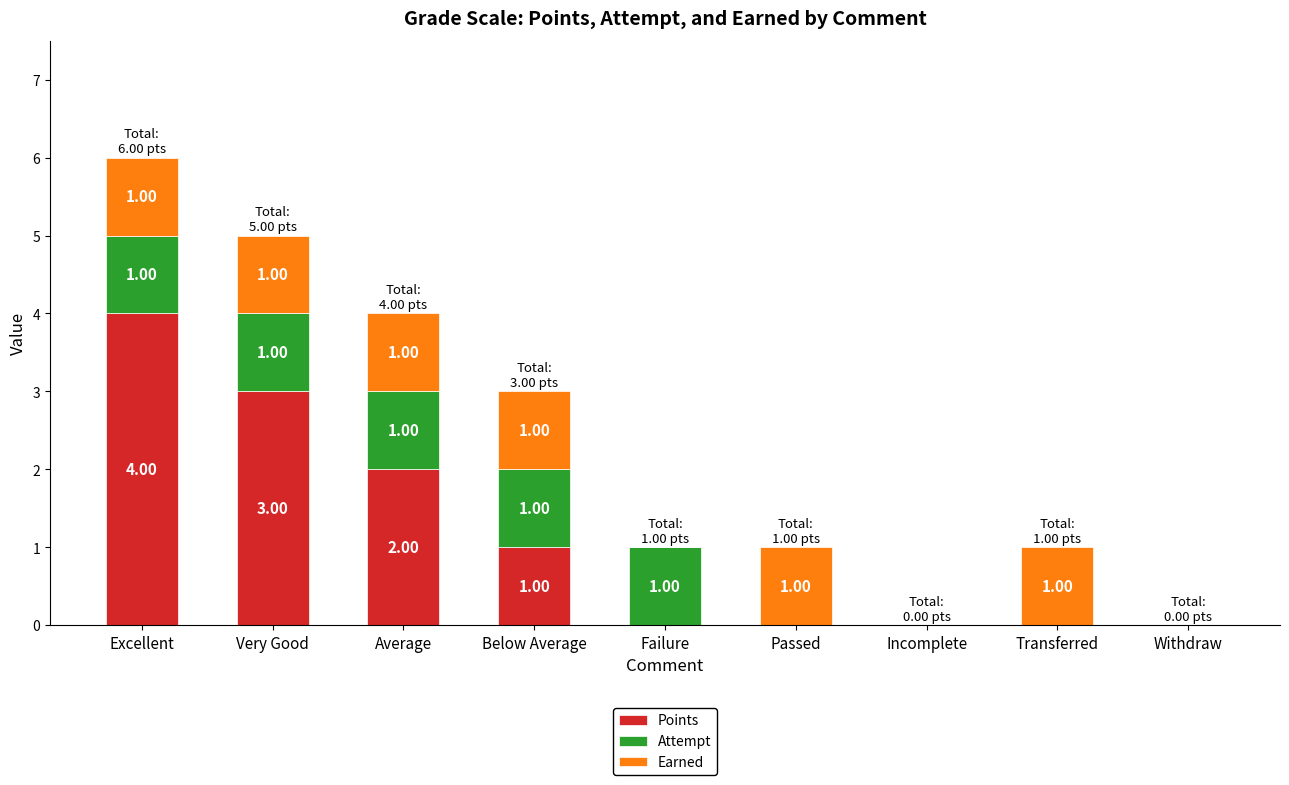

What is the total value across all series at Very Good?

5